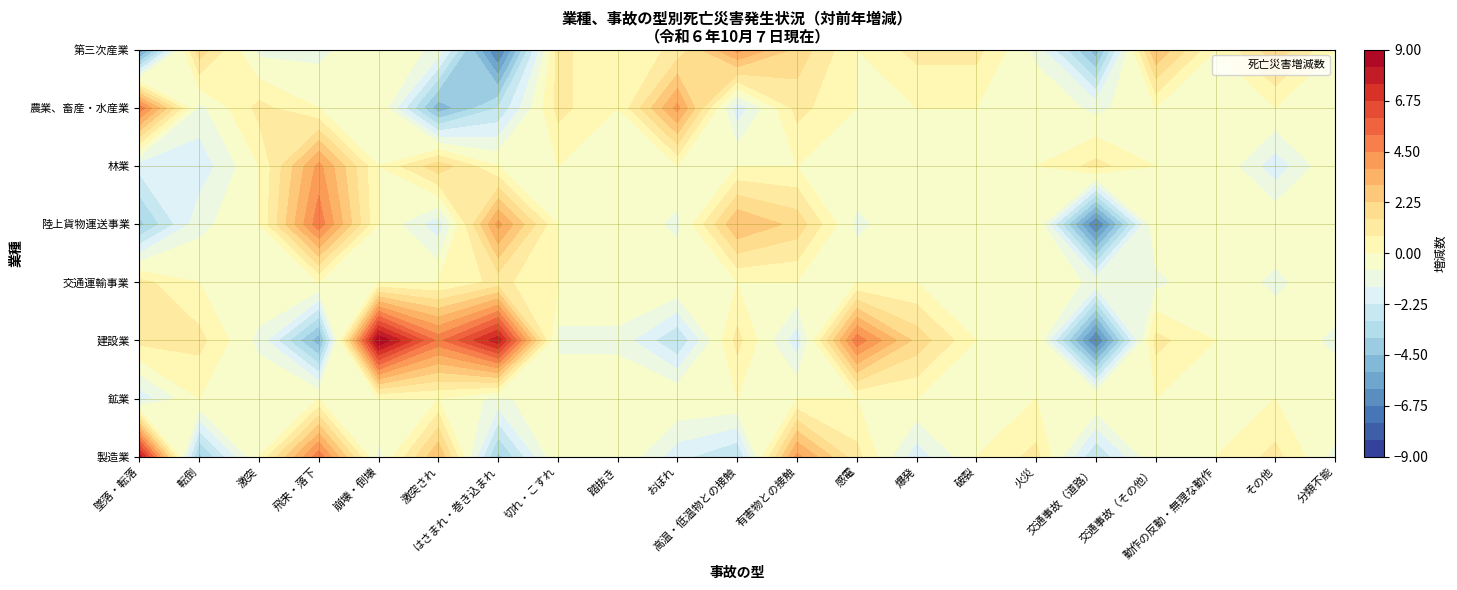

What is the minimum value shown in the chart?

-7